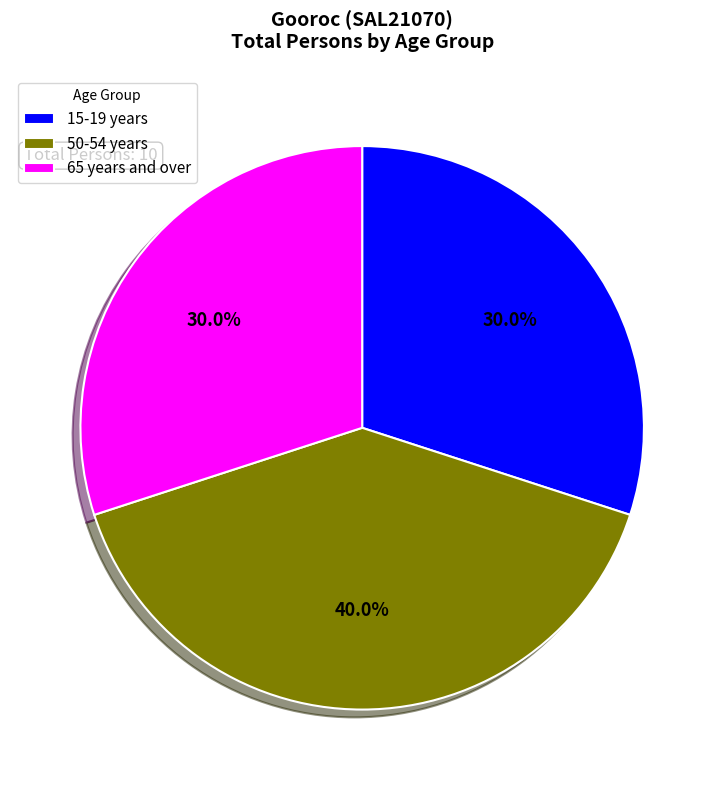

Which slice is the largest?

50-54 years